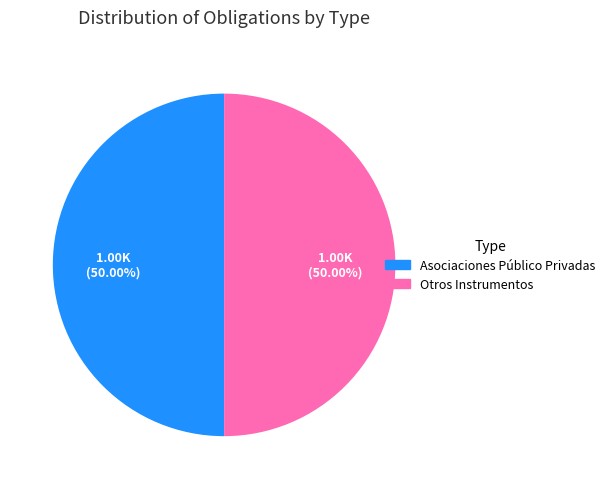

Is it true that Otros Instrumentos is 55% of the pie?

False